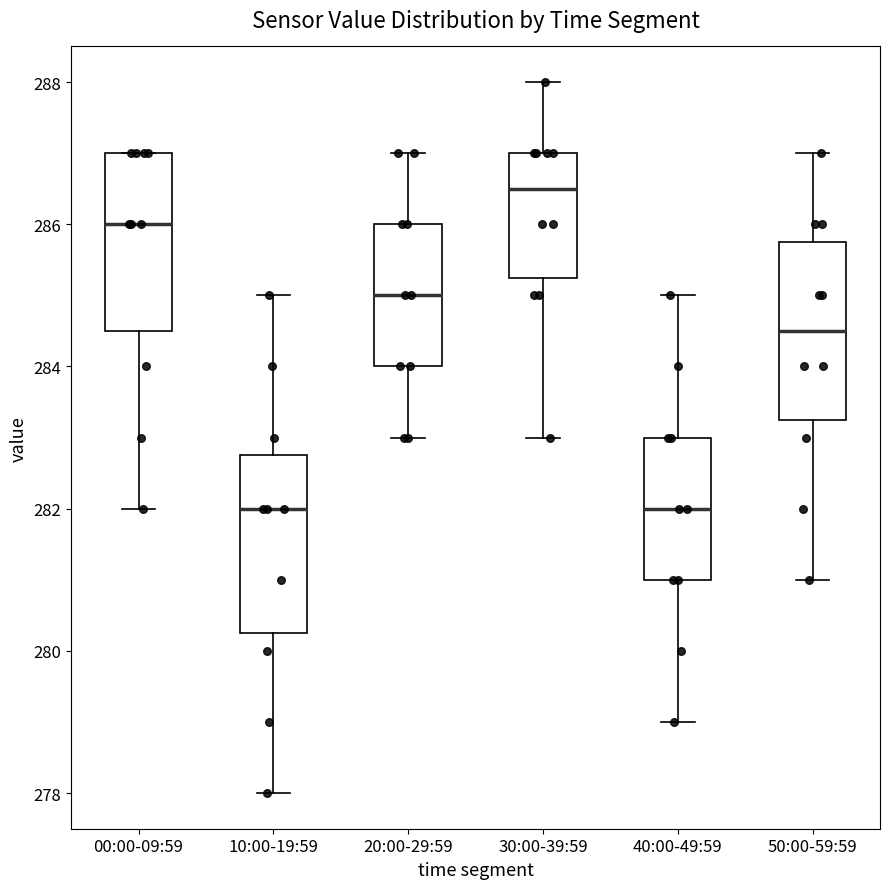

Reading left to right, transcribe this box plot: for each box, give where its median line is, the range the box spans, and where its two whiskers end, as read against the y-axis. The values are not printed on the chart, so give them approximately, as read against the axis.

00:00-09:59: median 286.0, box 284.6 to 287.0, whiskers 282.0 to 287.0
10:00-19:59: median 282.0, box 280.2 to 282.8, whiskers 278.0 to 285.0
20:00-29:59: median 285.0, box 284.0 to 286.0, whiskers 283.0 to 287.0
30:00-39:59: median 286.6, box 285.2 to 287.0, whiskers 283.0 to 288.0
40:00-49:59: median 282.0, box 281.0 to 283.0, whiskers 279.0 to 285.0
50:00-59:59: median 284.6, box 283.2 to 285.8, whiskers 281.0 to 287.0